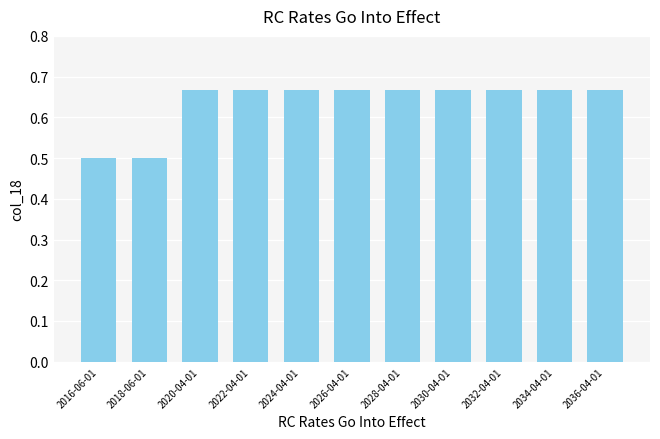

How many values are between 0 and 1?

11